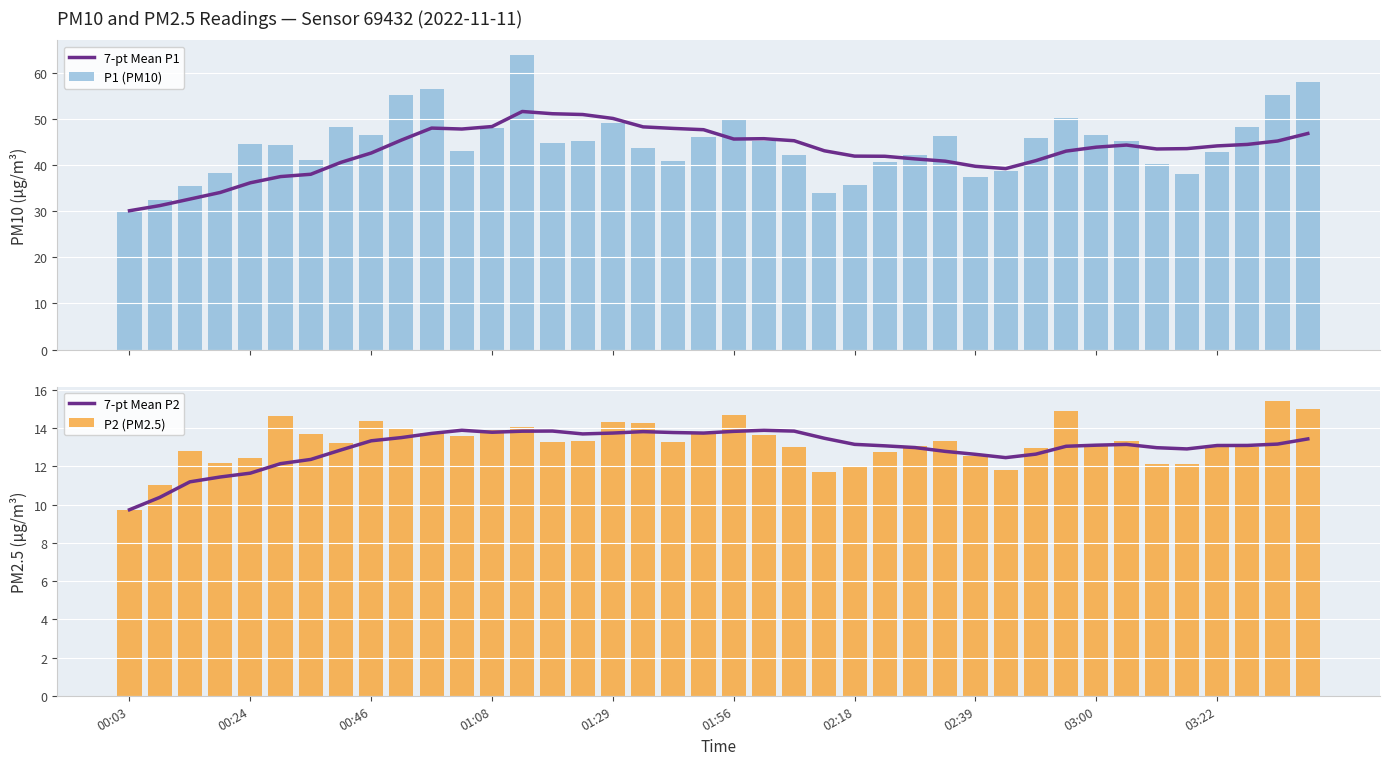

Does the chart contain stacked bars?

No